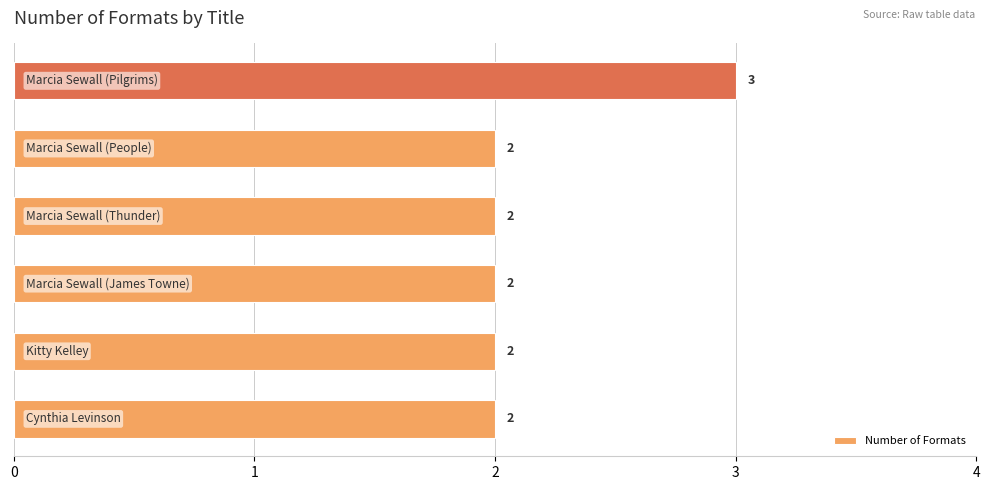

What is the maximum value shown in the chart?

3